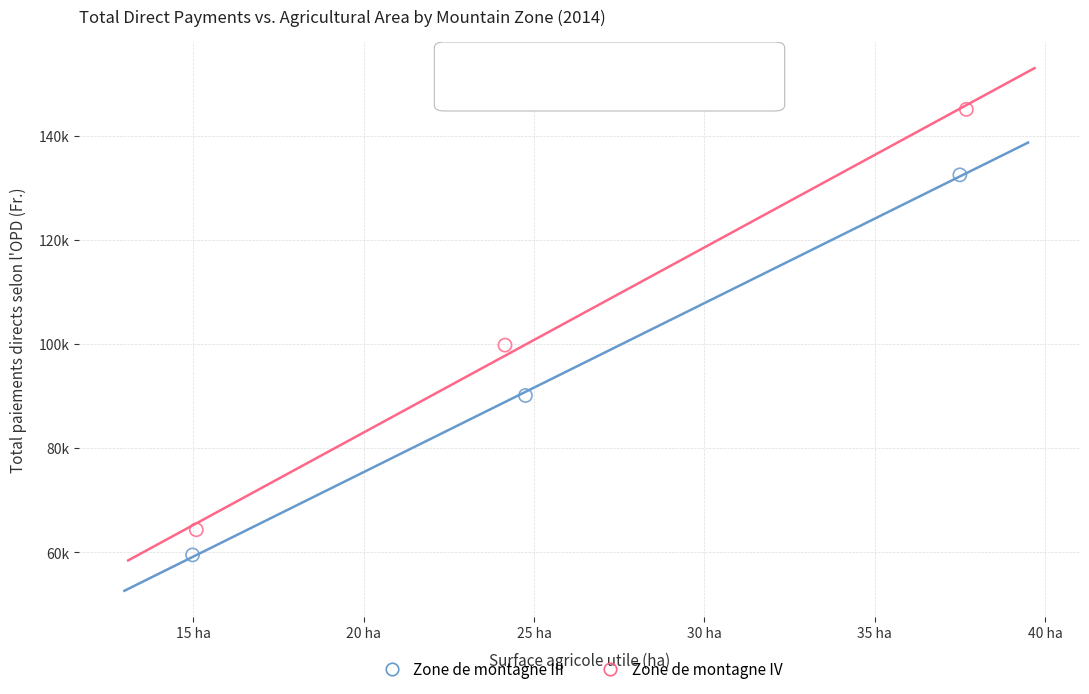

Which series contains the highest Y value?

Zone de montagne IV